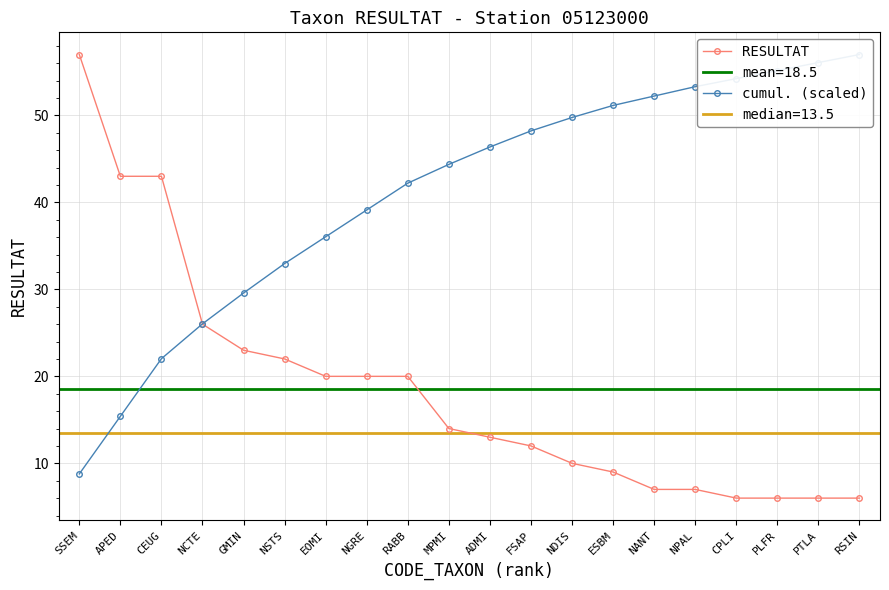

At how many categories does at least one series exceed 42?

15